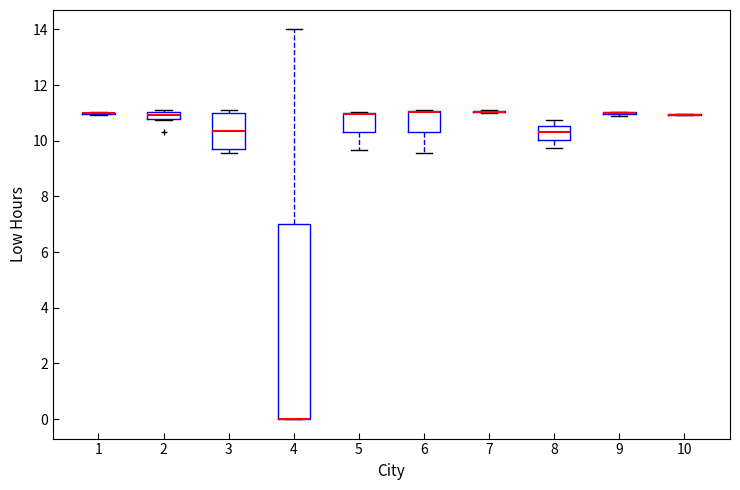

Where does the lower whisker of the box at x = 5 end on the y-axis? The values are not printed on the chart, so give them approximately, as read against the axis.

9.6